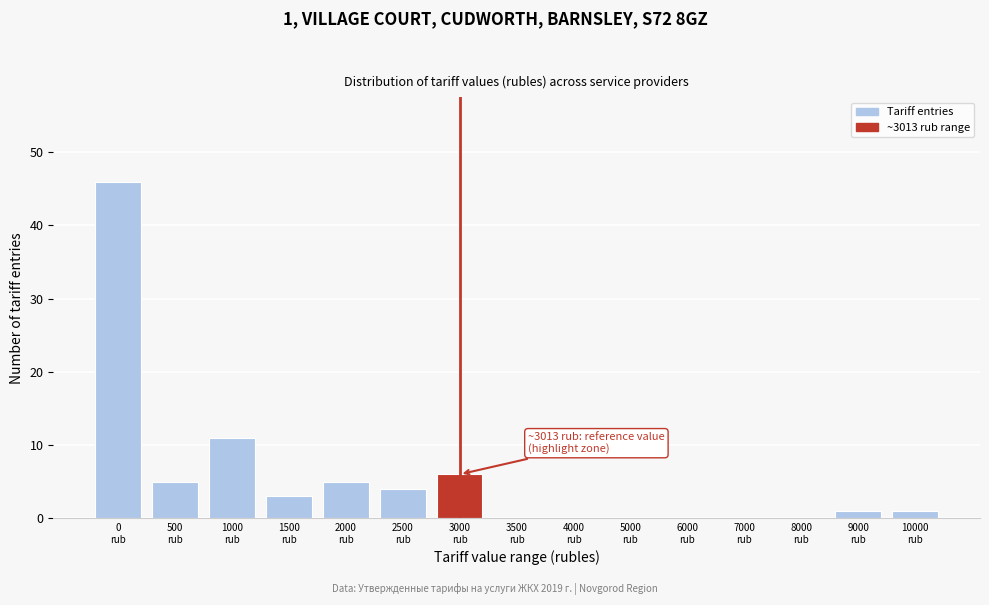

What is the greatest value displayed?

46